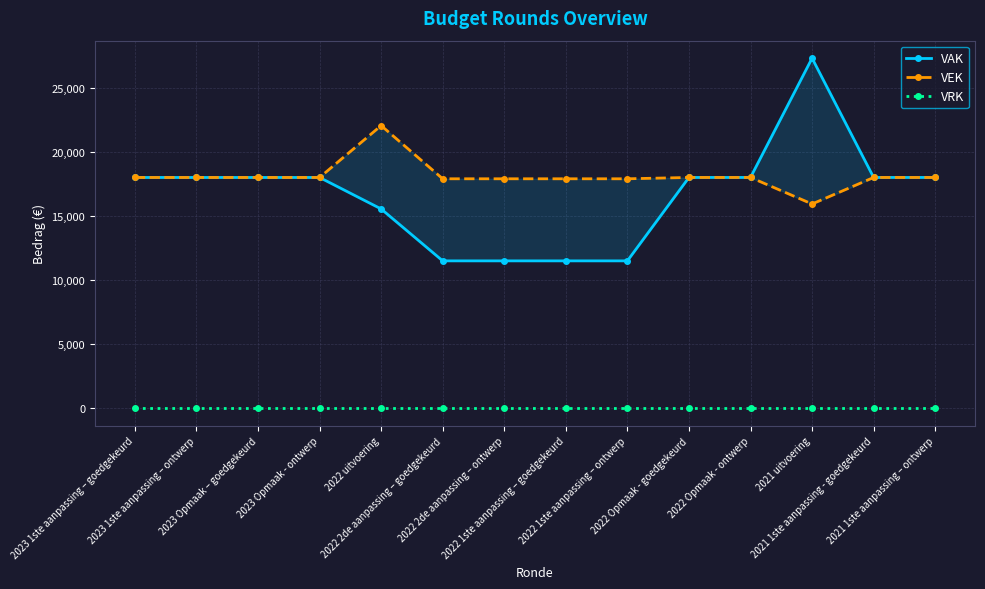

The VAK series shows 27301 at 2021 uitvoering. True or false?

True